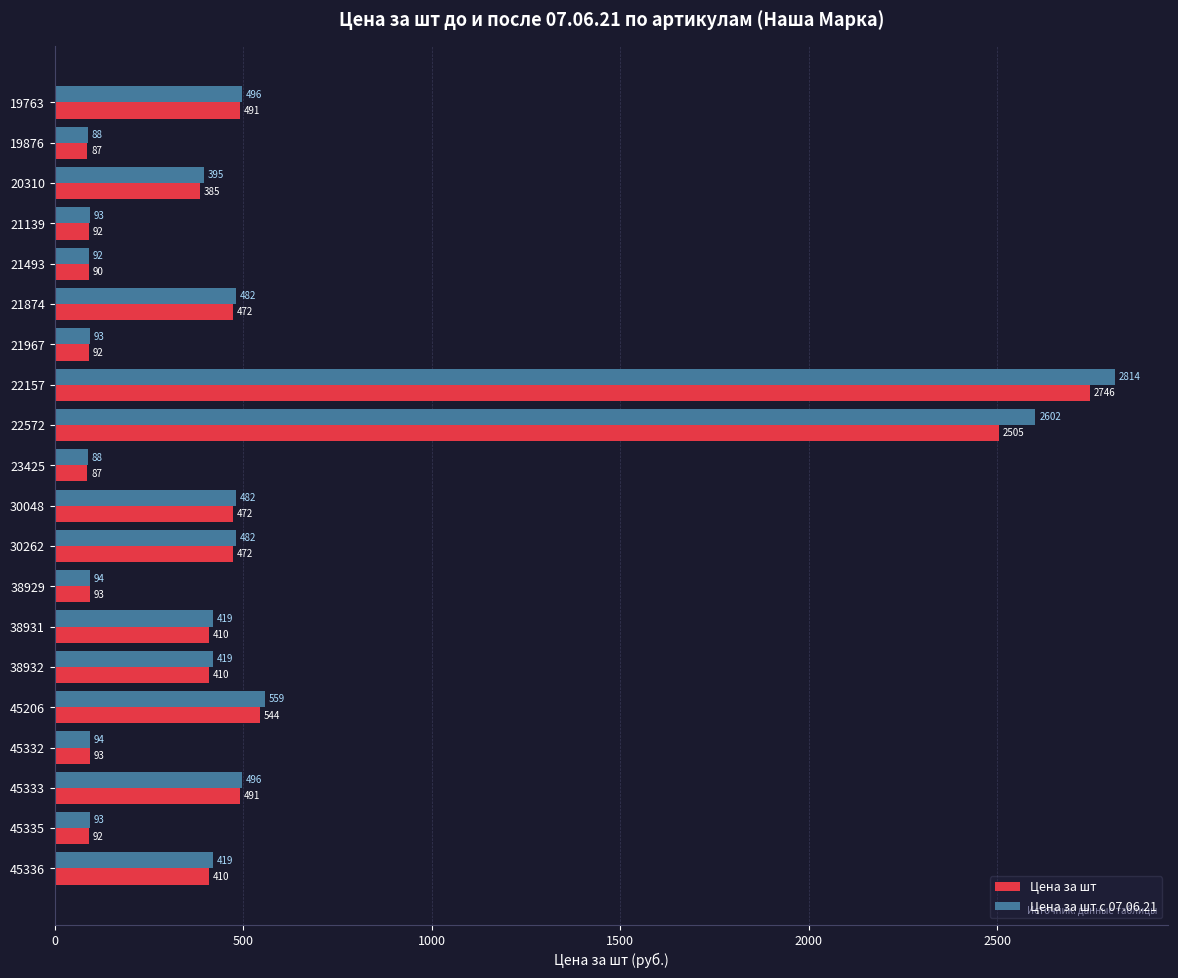

Rank the series by their average value, from lowest to highest.

Цена за шт, Цена за шт с 07.06.21